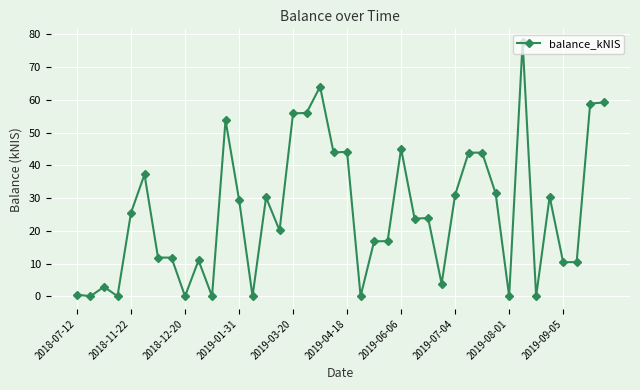

What is the maximum value shown in the chart?

77.7